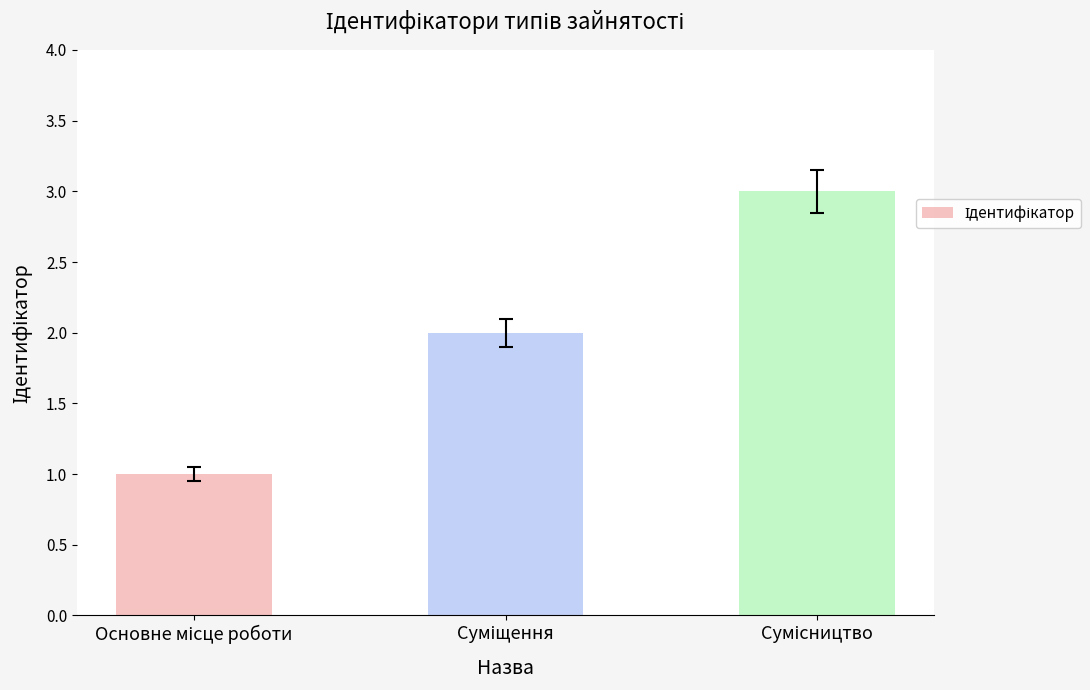

What is the difference between the maximum and minimum values?

2